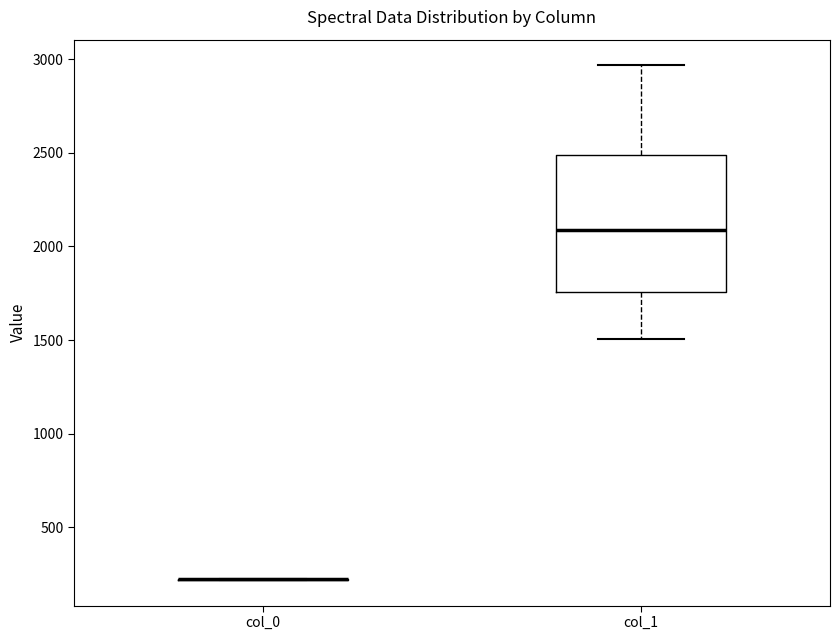

Where is the upper edge of the box for col_1 on the y-axis? The values are not printed on the chart, so give them approximately, as read against the axis.

2500